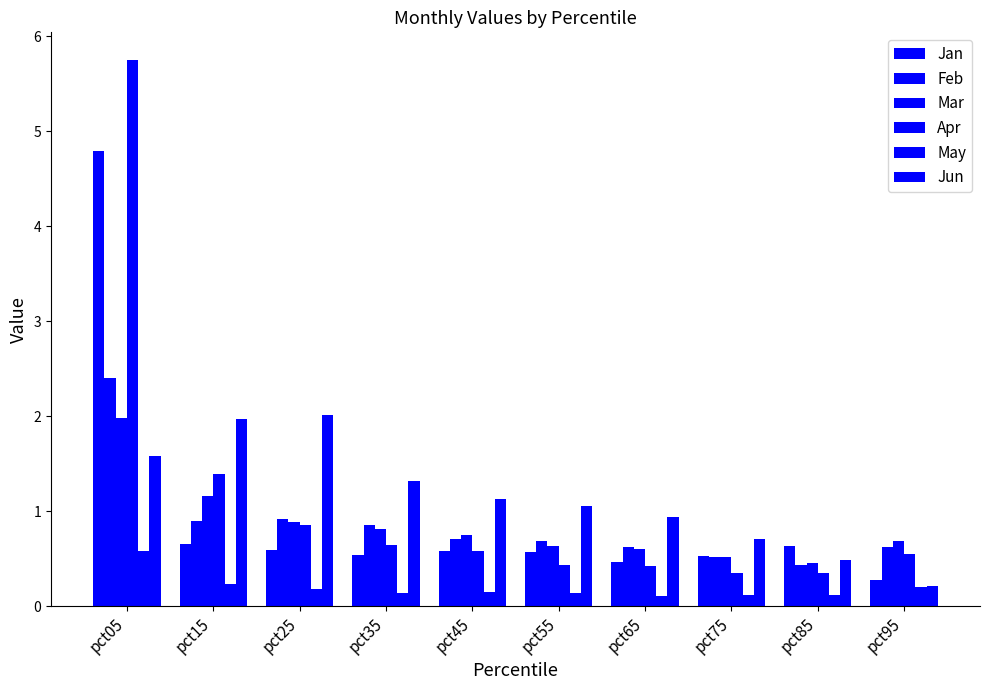

Count the number of categories in the chart.

10